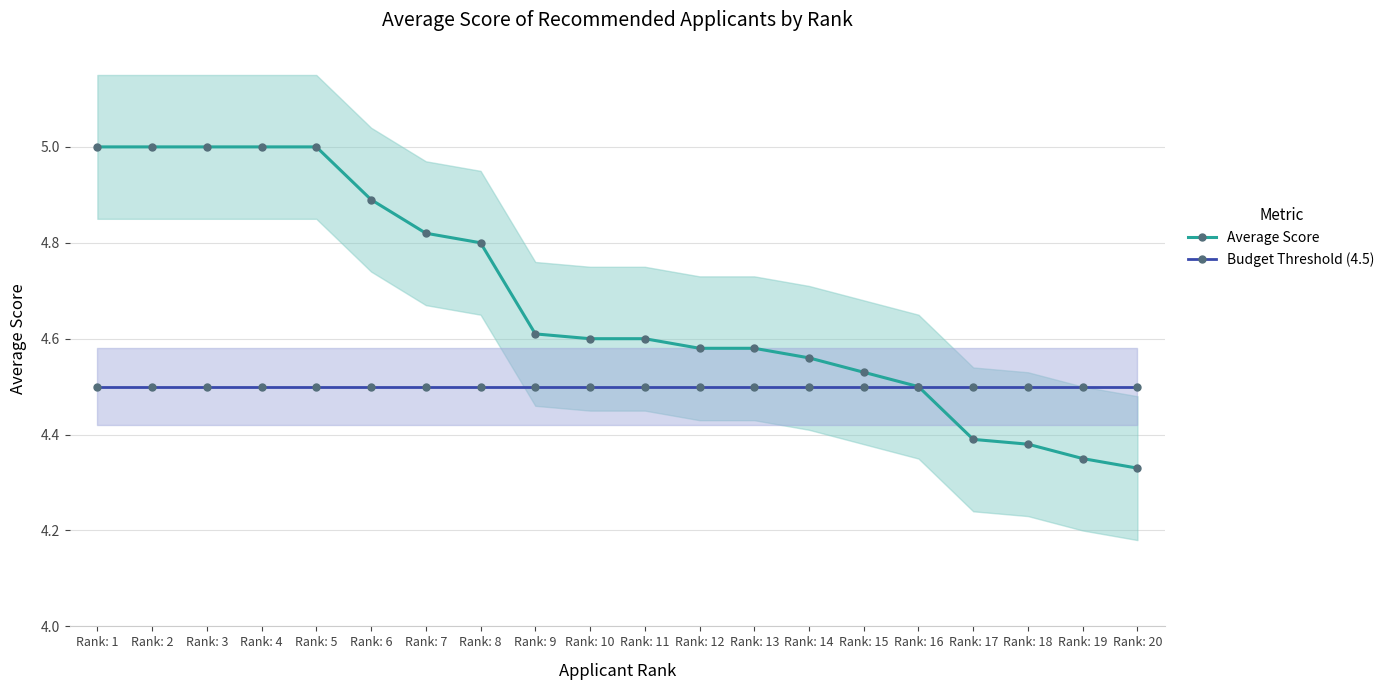

Which category has the lowest value in the Budget Threshold (4.5) series?

Rank: 1